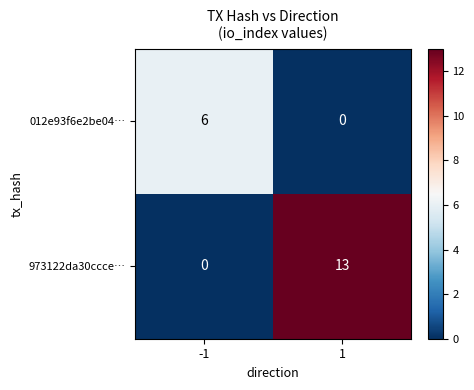

Which series has the largest total across all categories?

973122da30ccce…